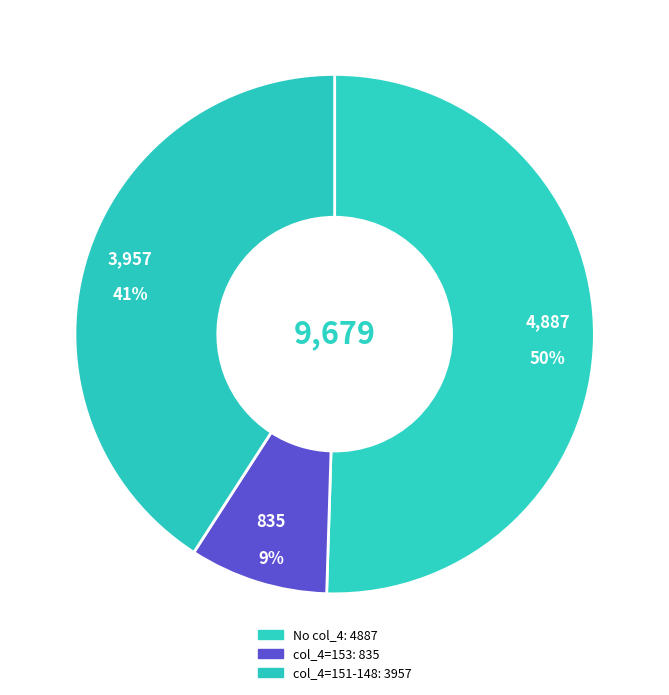

How many segments does this pie chart have?

3